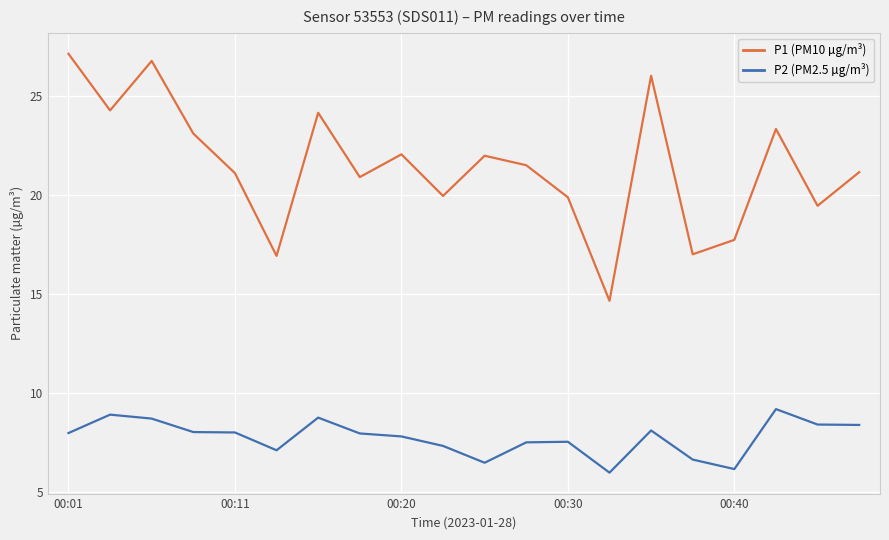

What is the maximum value for P2 (PM2.5 µg/m³)?

9.2